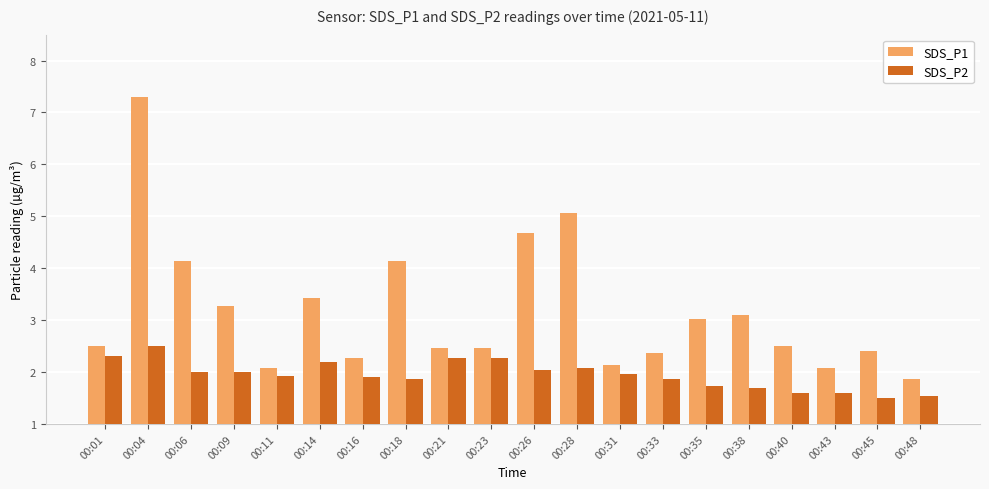

What is the maximum value shown in the chart?

7.3